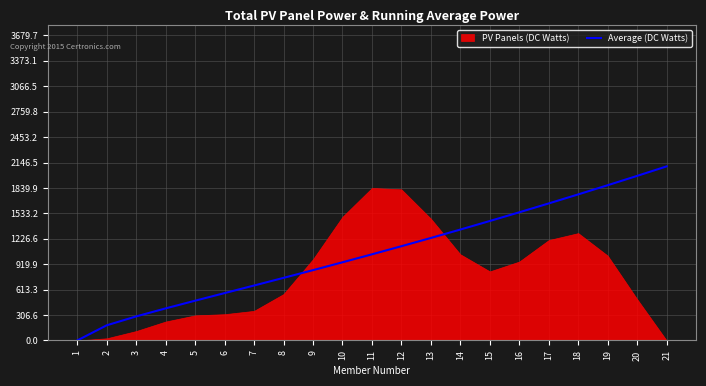

What is the maximum value for Average (DC Watts)?

2100.0